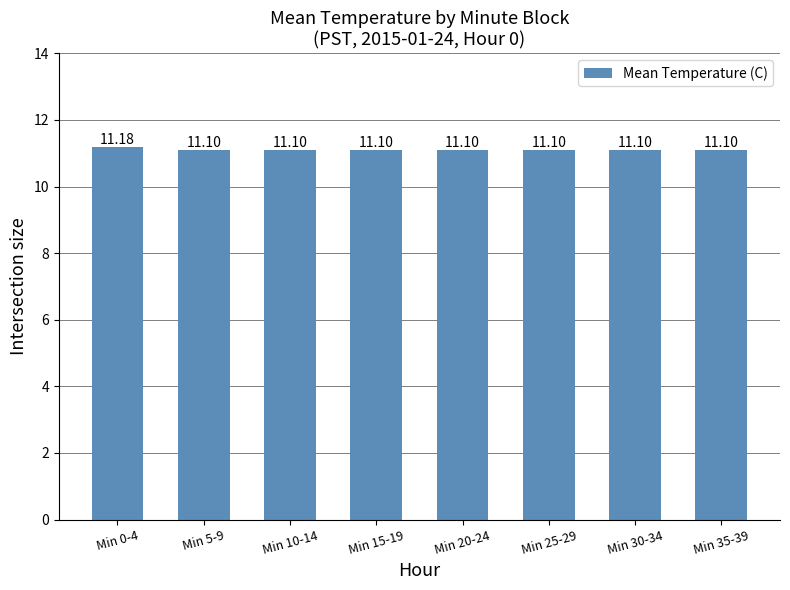

What is the label of the 6th bar from the right?

Min 10-14